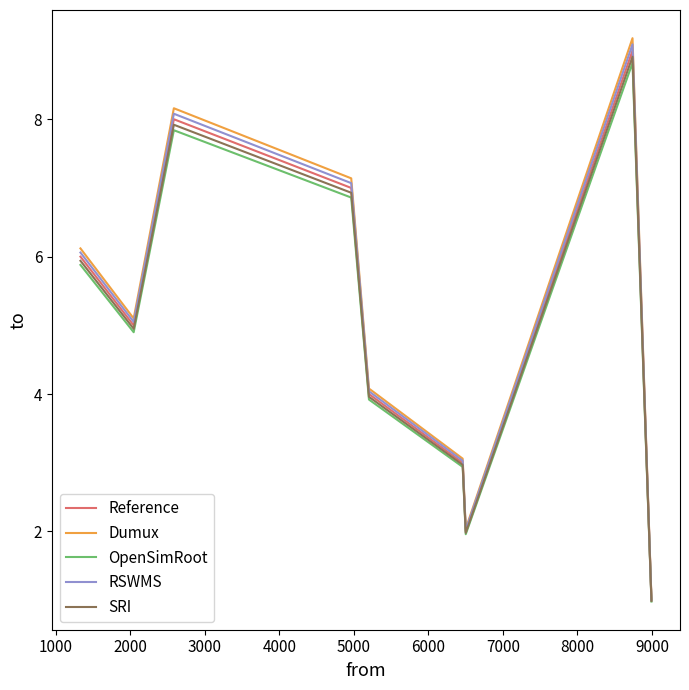

What is the greatest value displayed?

9.2